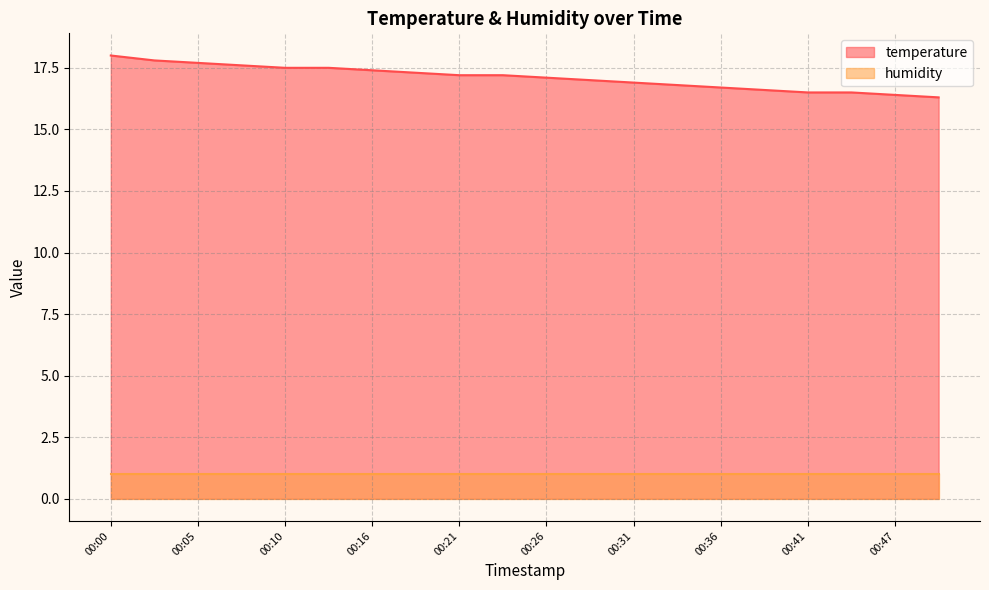

What is the change in value from 00:16 to 00:31?

-0.5